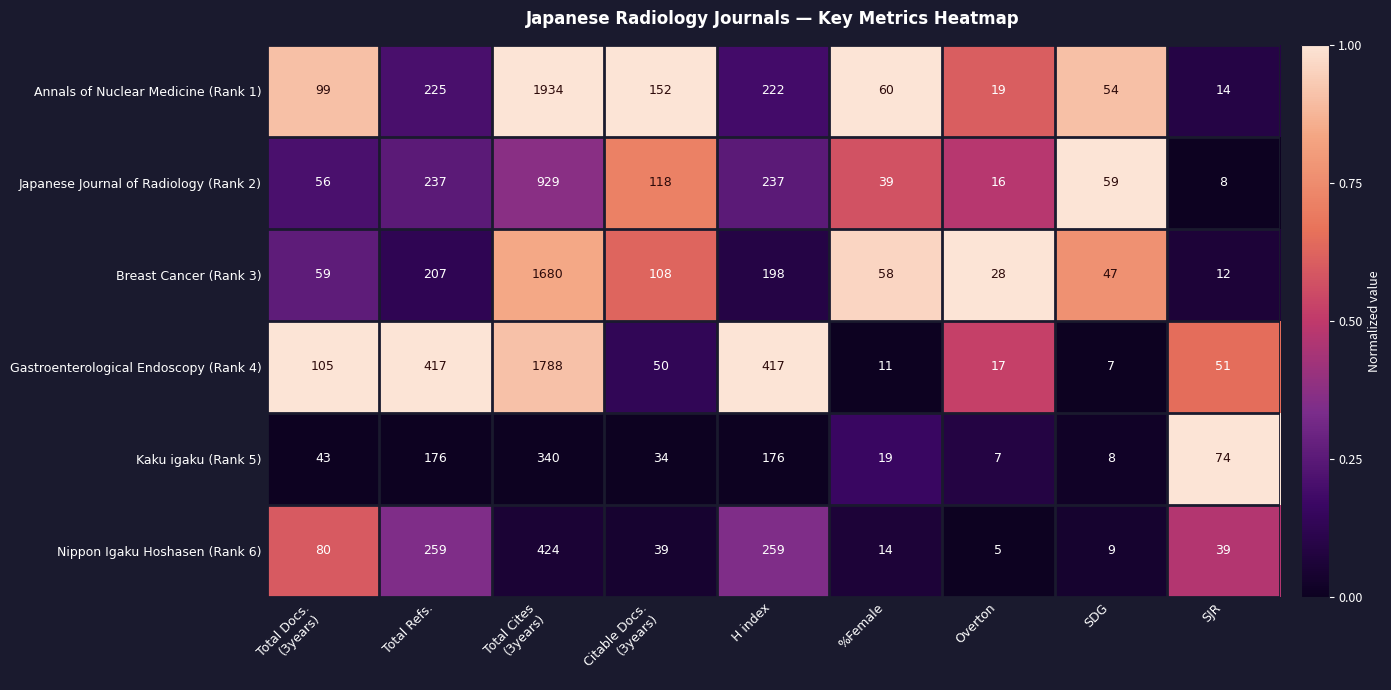

What is the difference between the maximum and minimum values in the Nippon Igaku Hoshasen (Rank 6) series?

419